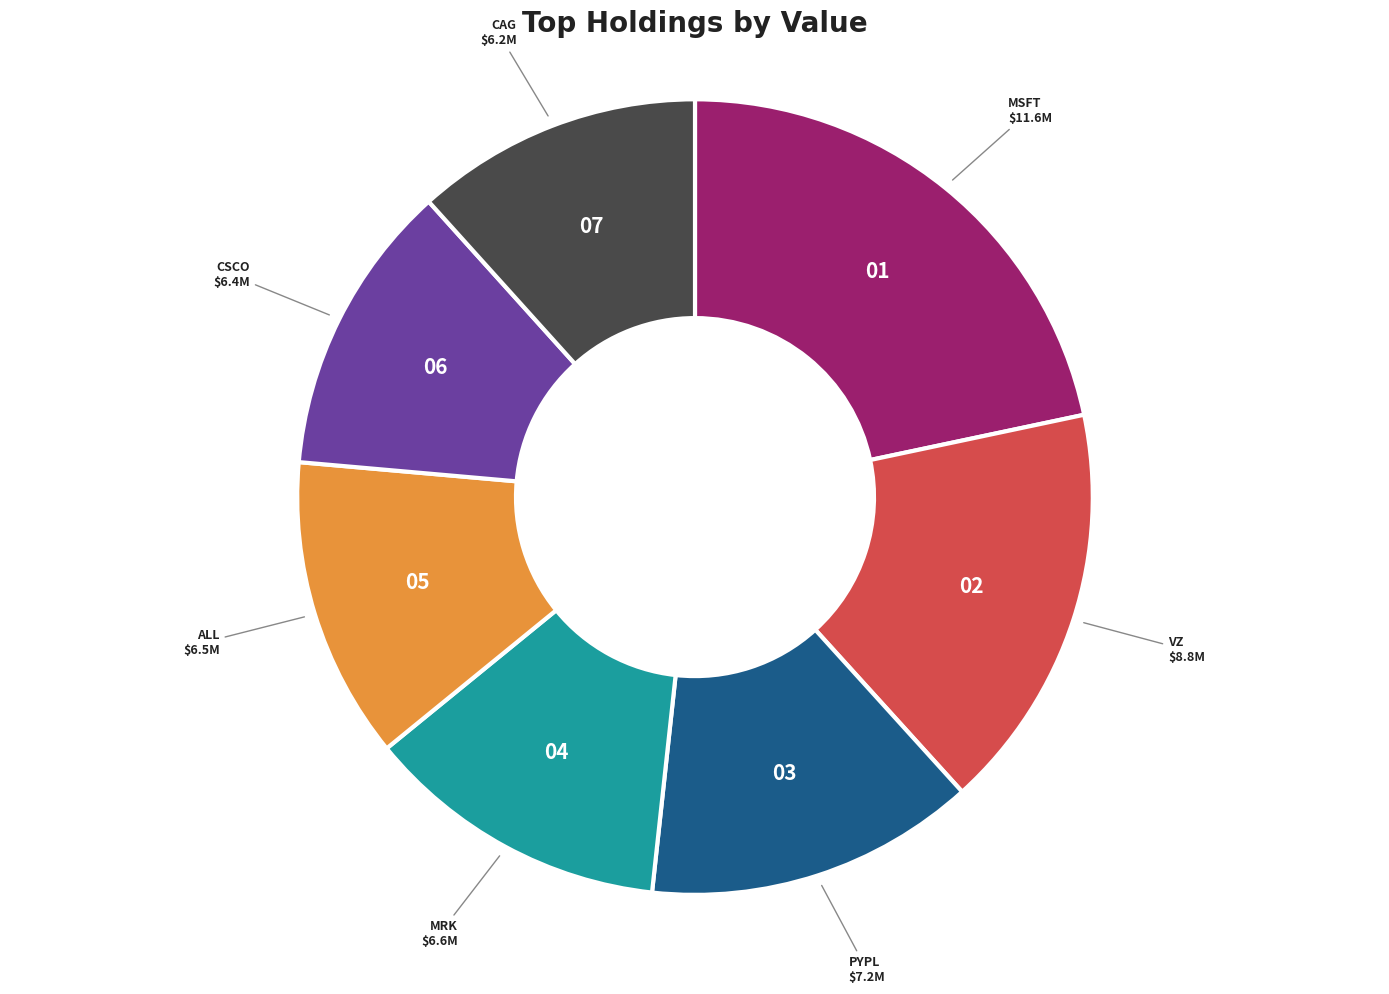

Which slice is the largest?

MSFT